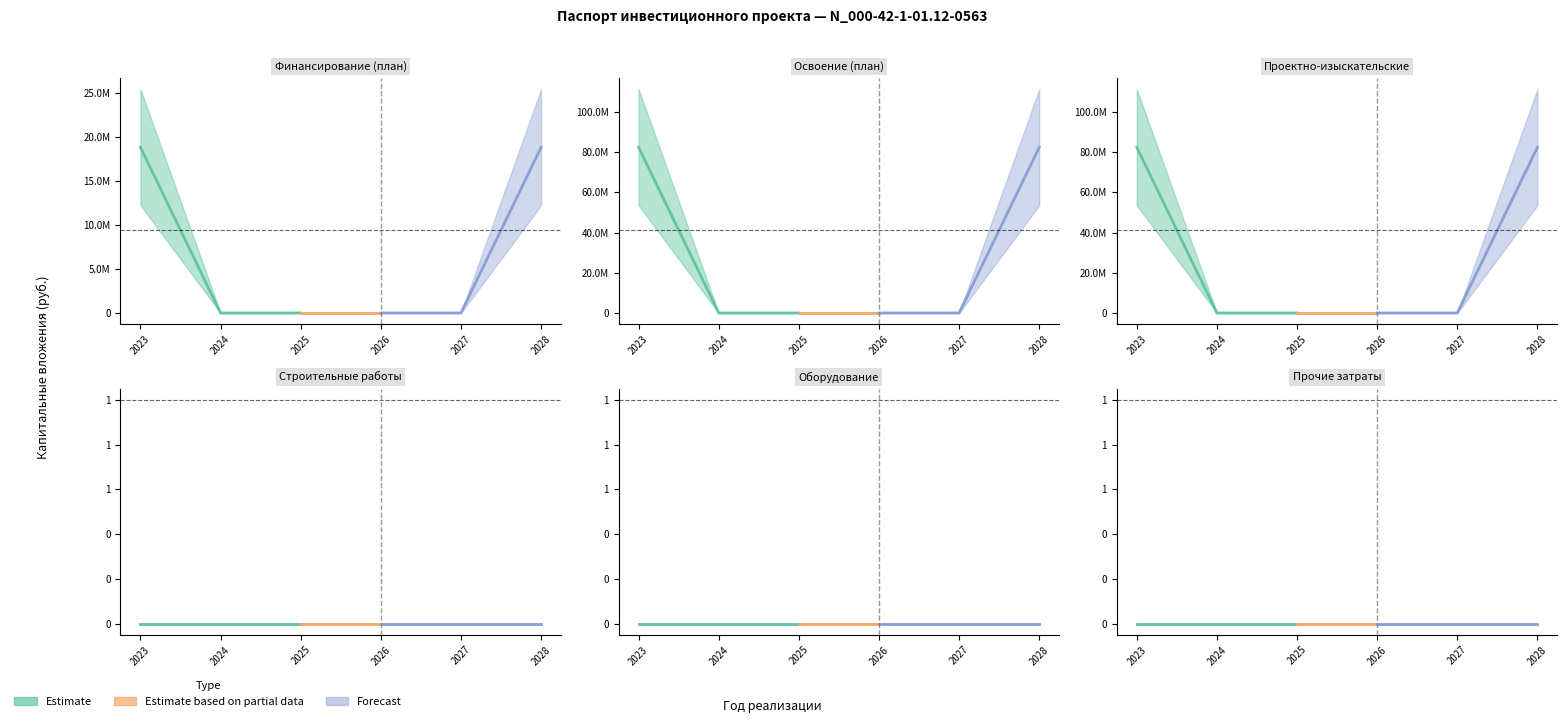

Reading left to right, list all the values displayed in this chart.

Финансирование (план): 18851200	0	0	0	0	18851200
Освоение (план): 82376000	0	0	0	0	82376000
Проектно-изыскательские: 82376000	0	0	0	0	82376000
Строительные работы: 0	0	0	0	0	0
Оборудование: 0	0	0	0	0	0
Прочие затраты: 0	0	0	0	0	0